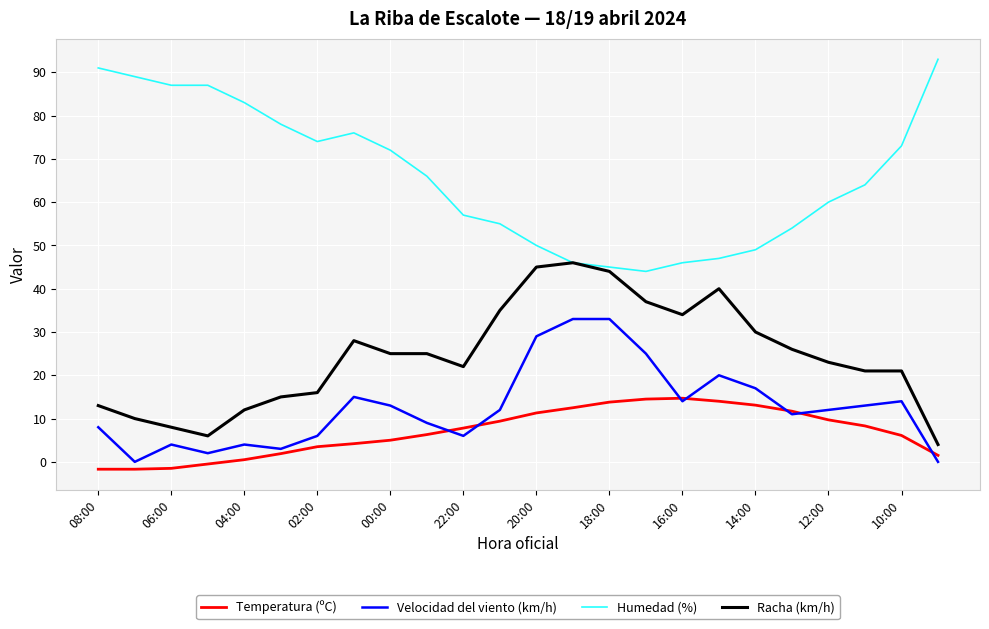

Which series has the largest total across all categories?

Humedad (%)